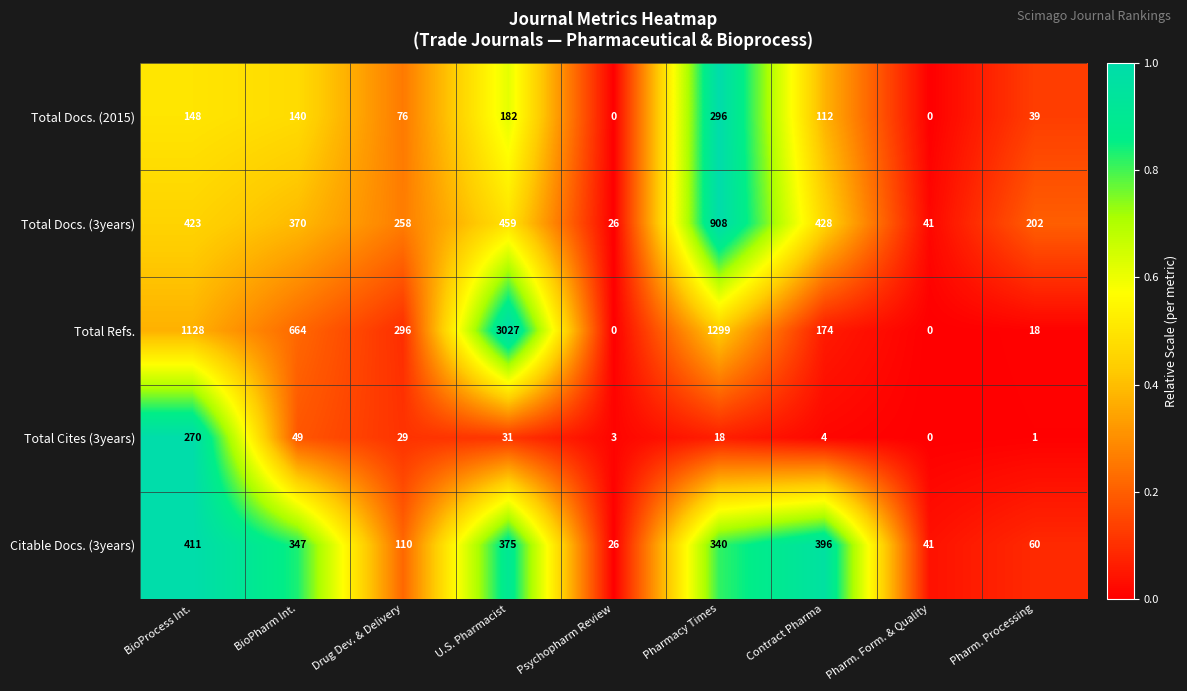

Which category has the lowest value in the Total Docs. (3years) series?

Psychopharm Review